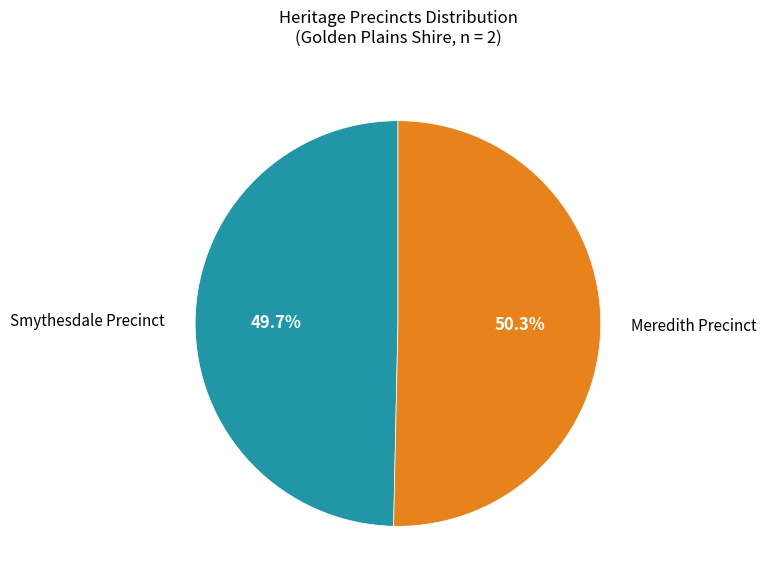

Combined, what portion of the pie is Meredith Precinct and Smythesdale Precinct?

100.0%